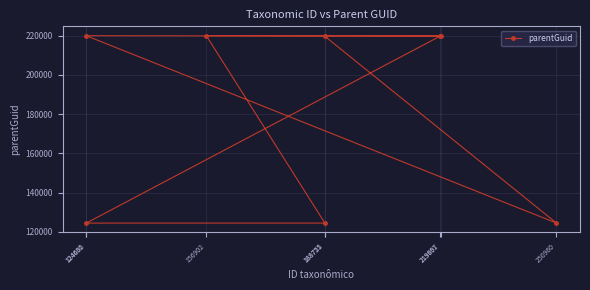

What is the smallest value displayed?

124457